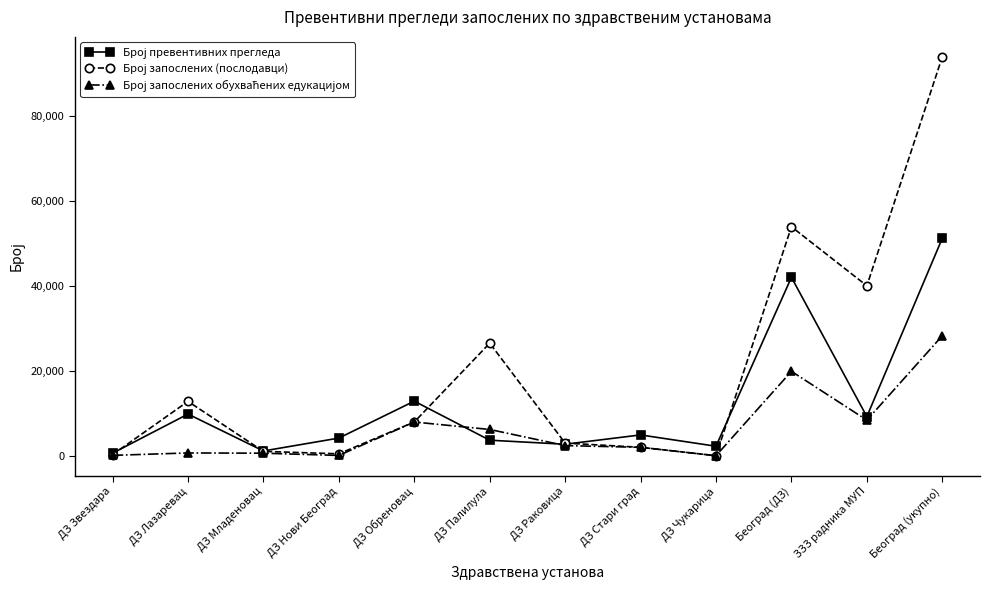

What is the label of the 11th point from the right?

ДЗ Лазаревац